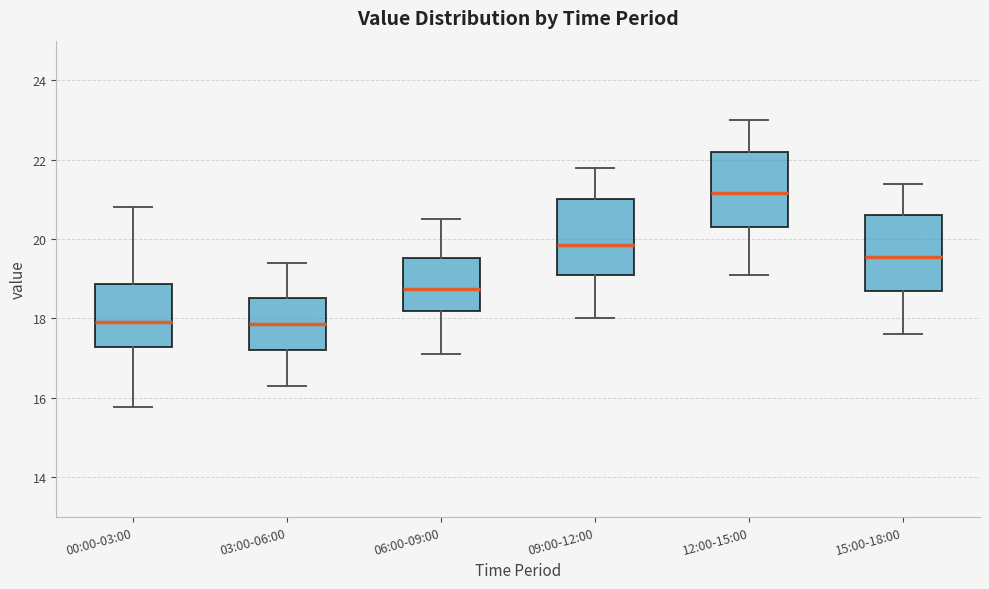

Reading left to right, transcribe this box plot: for each box, give where its median line is, the range the box spans, and where its two whiskers end, as read against the y-axis. The values are not printed on the chart, so give them approximately, as read against the axis.

00:00-03:00: median 18.0, box 17.2 to 18.8, whiskers 15.8 to 20.8
03:00-06:00: median 17.8, box 17.2 to 18.6, whiskers 16.4 to 19.4
06:00-09:00: median 18.8, box 18.2 to 19.6, whiskers 17.2 to 20.6
09:00-12:00: median 19.8, box 19.2 to 21.0, whiskers 18.0 to 21.8
12:00-15:00: median 21.2, box 20.4 to 22.2, whiskers 19.2 to 23.0
15:00-18:00: median 19.6, box 18.8 to 20.6, whiskers 17.6 to 21.4